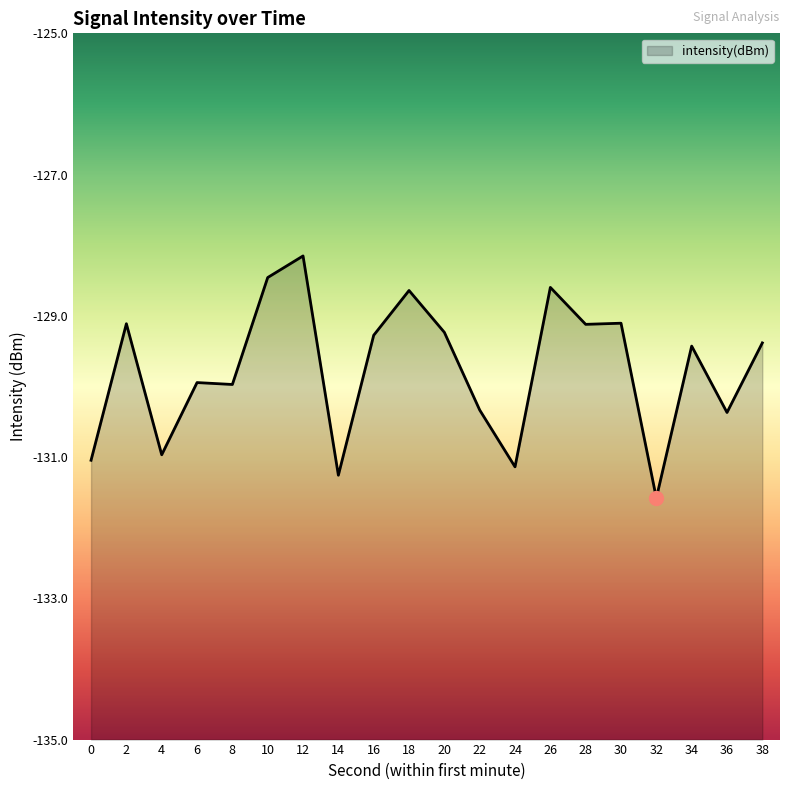

What is the sum of the values at 12 and 16?

-257.4